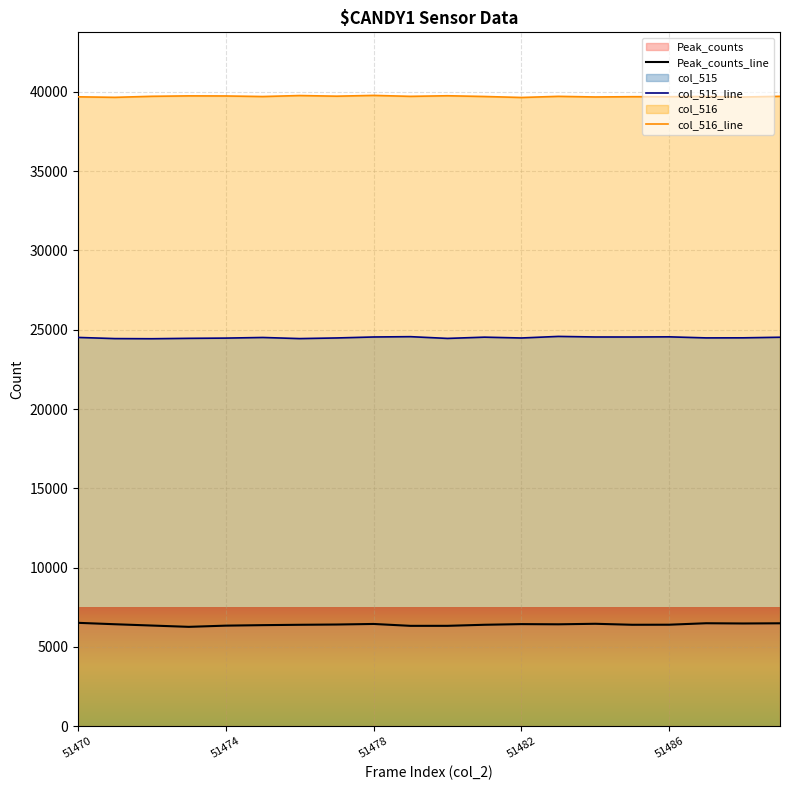

What is the difference between the second highest and second lowest values in the col_516_line series?

113